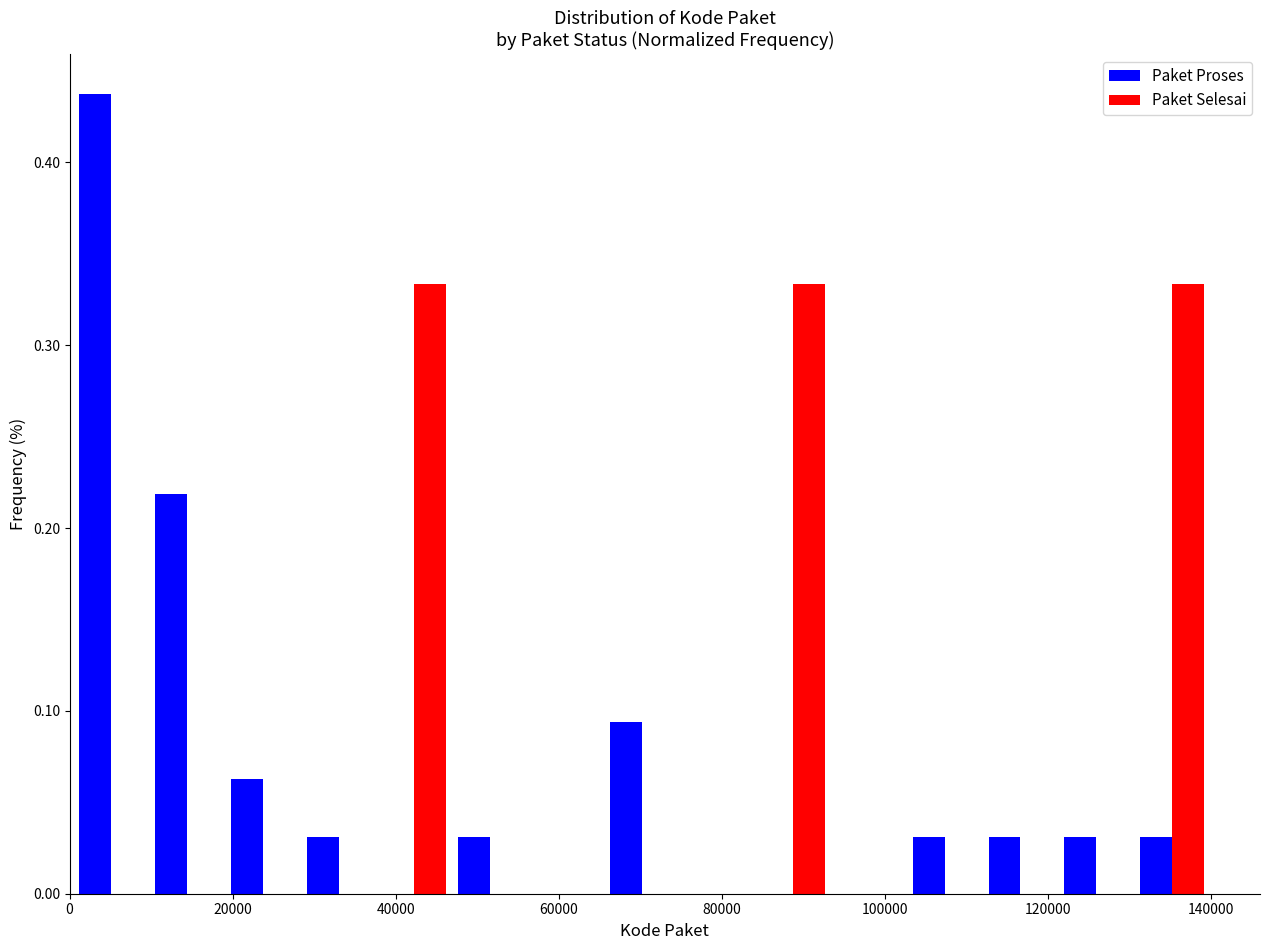

Reading left to right, list every range on the x-axis with the height of the bar of each series over it. Neither the bar edges nor the heights are printed on the chart, so give them approximately, as read against the axes.

0 to 10000: Paket Proses=0.44	Paket Selesai=0
10000 to 20000: Paket Proses=0.22	Paket Selesai=0
20000 to 28000: Paket Proses=0.06	Paket Selesai=0
28000 to 38000: Paket Proses=0.03	Paket Selesai=0
38000 to 46000: Paket Proses=0	Paket Selesai=0.33
46000 to 56000: Paket Proses=0.03	Paket Selesai=0
56000 to 66000: Paket Proses=0	Paket Selesai=0
66000 to 74000: Paket Proses=0.09	Paket Selesai=0
74000 to 84000: Paket Proses=0	Paket Selesai=0
84000 to 94000: Paket Proses=0	Paket Selesai=0.33
94000 to 102000: Paket Proses=0	Paket Selesai=0
102000 to 112000: Paket Proses=0.03	Paket Selesai=0
112000 to 122000: Paket Proses=0.03	Paket Selesai=0
122000 to 130000: Paket Proses=0.03	Paket Selesai=0
130000 to 140000: Paket Proses=0.03	Paket Selesai=0.33